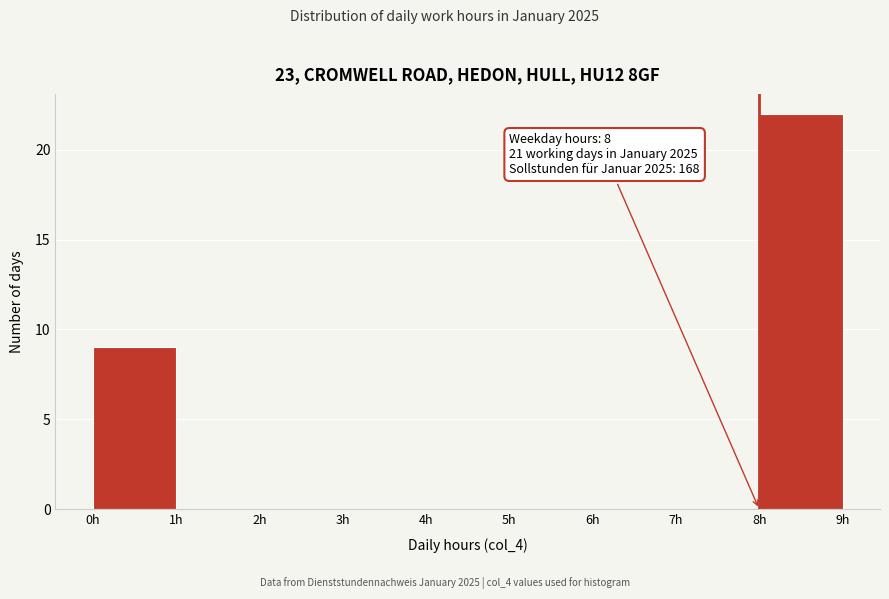

Over which range of the x-axis is the bar tallest?

8 to 9